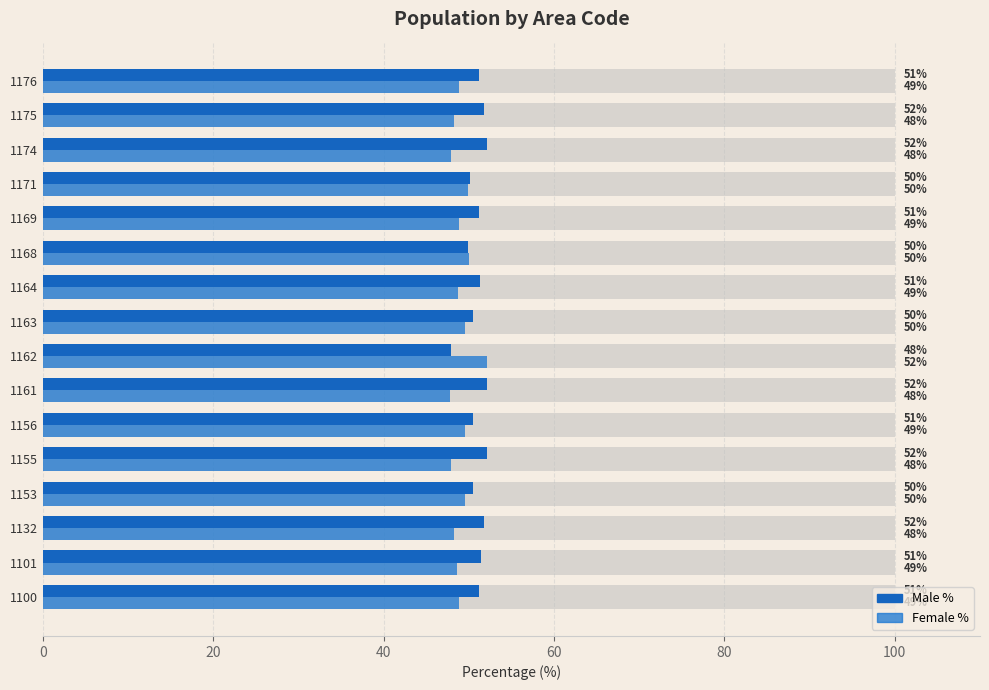

Reading left to right, what are all the values shown in this chart?

Male %: 51.2	51.4	51.8	50.5	52.1	50.5	52.2	47.9	50.5	51.3	49.9	51.2	50.1	52.1	51.8	51.2
Female %: 48.8	48.6	48.2	49.5	47.9	49.5	47.8	52.1	49.5	48.7	50.1	48.8	49.9	47.9	48.2	48.8